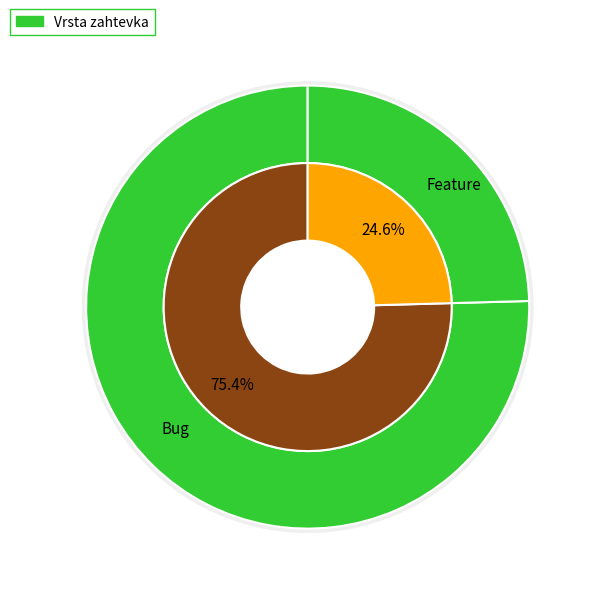

What is the smallest slice in the pie chart?

Feature